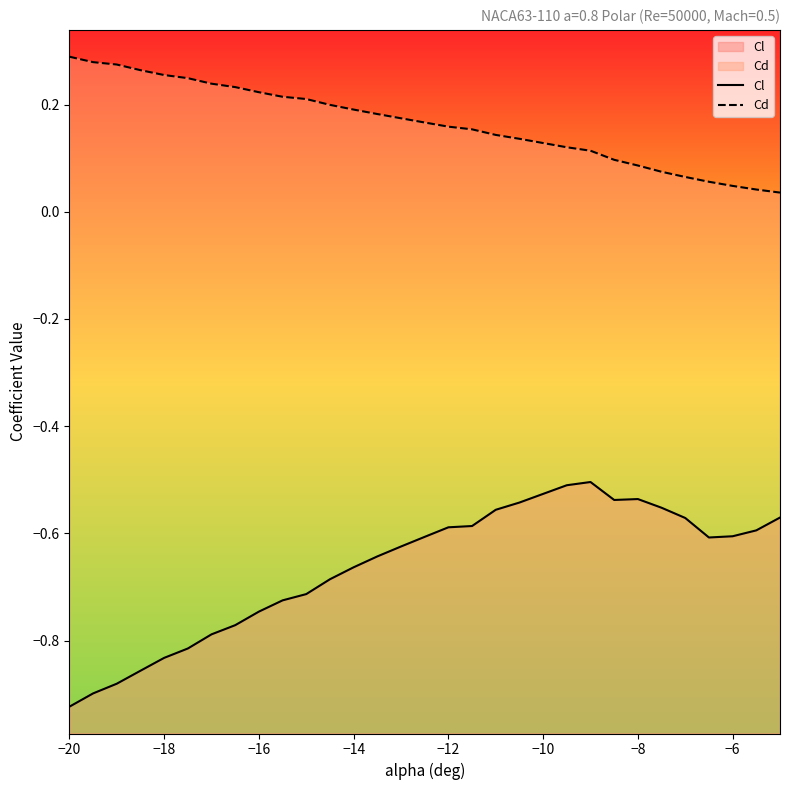

In Cl, how many points are higher than both neighbors (excluding endpoints)?

2